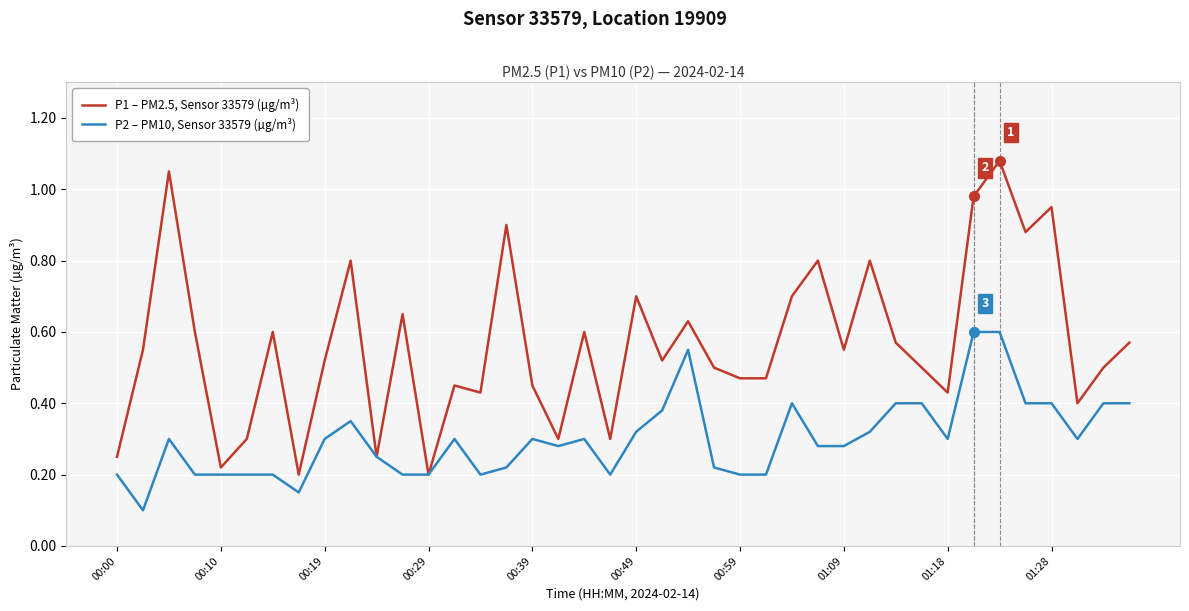

Which series has the largest total across all categories?

P1 – PM2.5, Sensor 33579 (µg/m³)